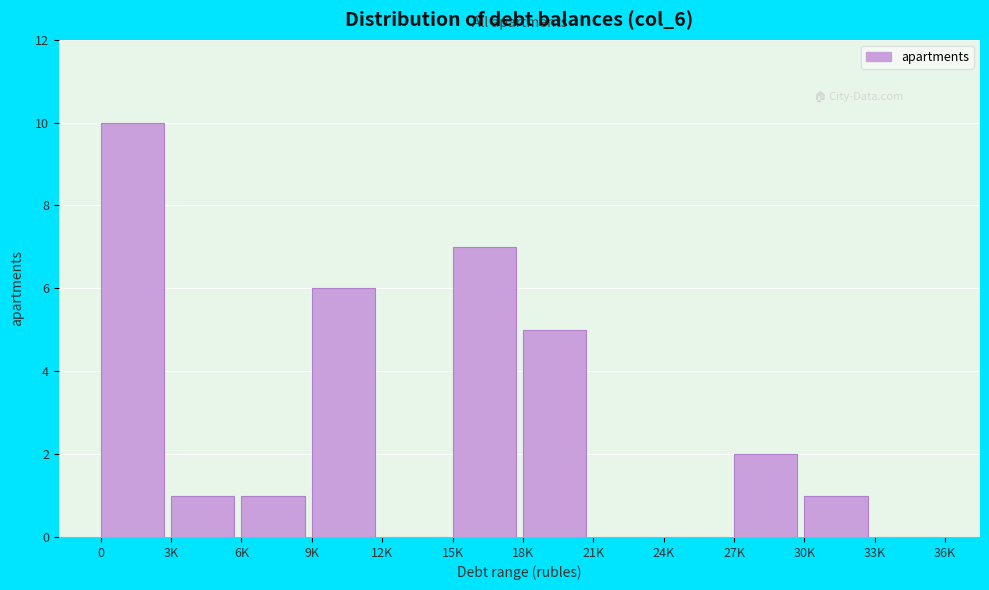

Reading left to right, list all the values displayed in this chart.

0=10	3K=1	6K=1	9K=6	12K=0	15K=7	18K=5	21K=0	24K=0	27K=2	30K=1	33K=0